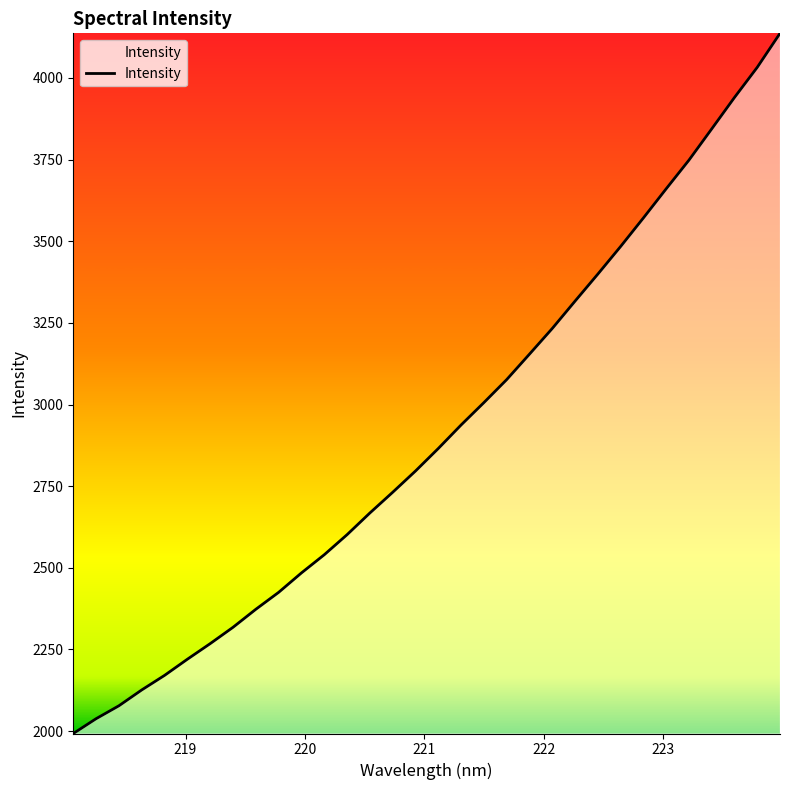

Is this an area chart (filled region under the line)?

No